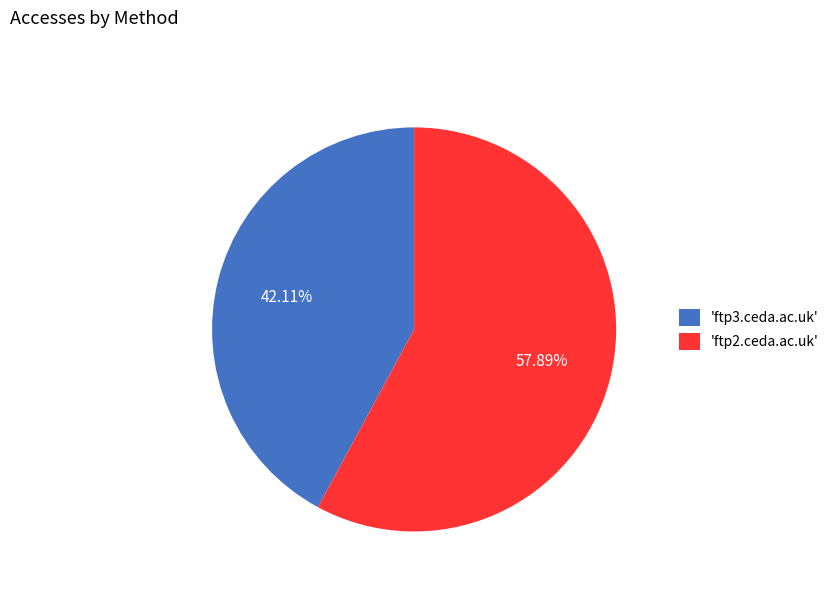

Rank the categories by value from highest to lowest.

'ftp2.ceda.ac.uk', 'ftp3.ceda.ac.uk'